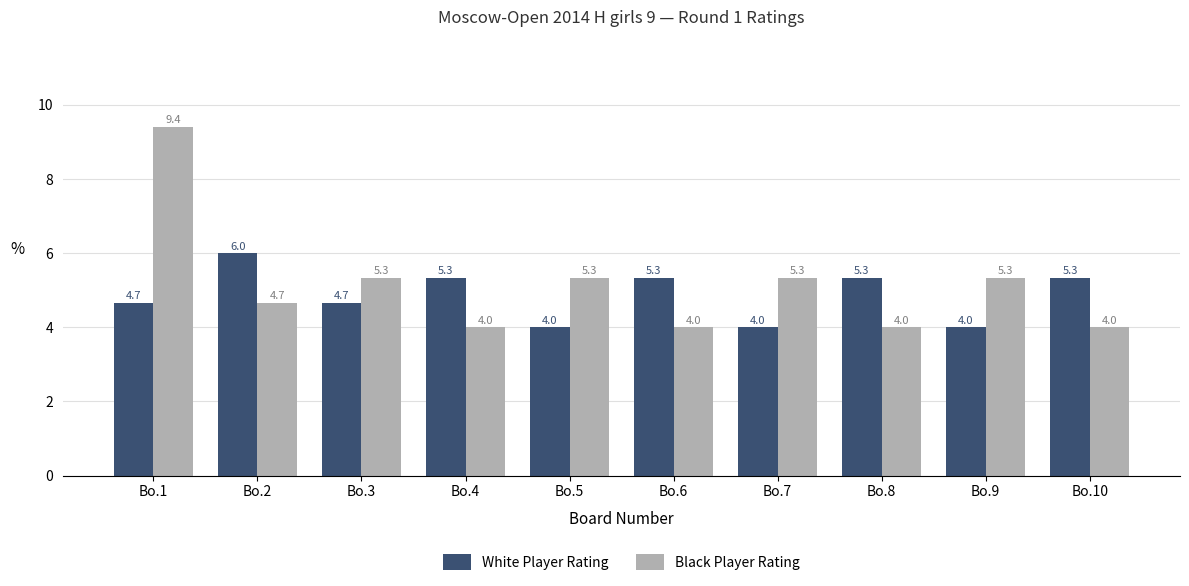

What are all the series names shown in the legend?

White Player Rating, Black Player Rating